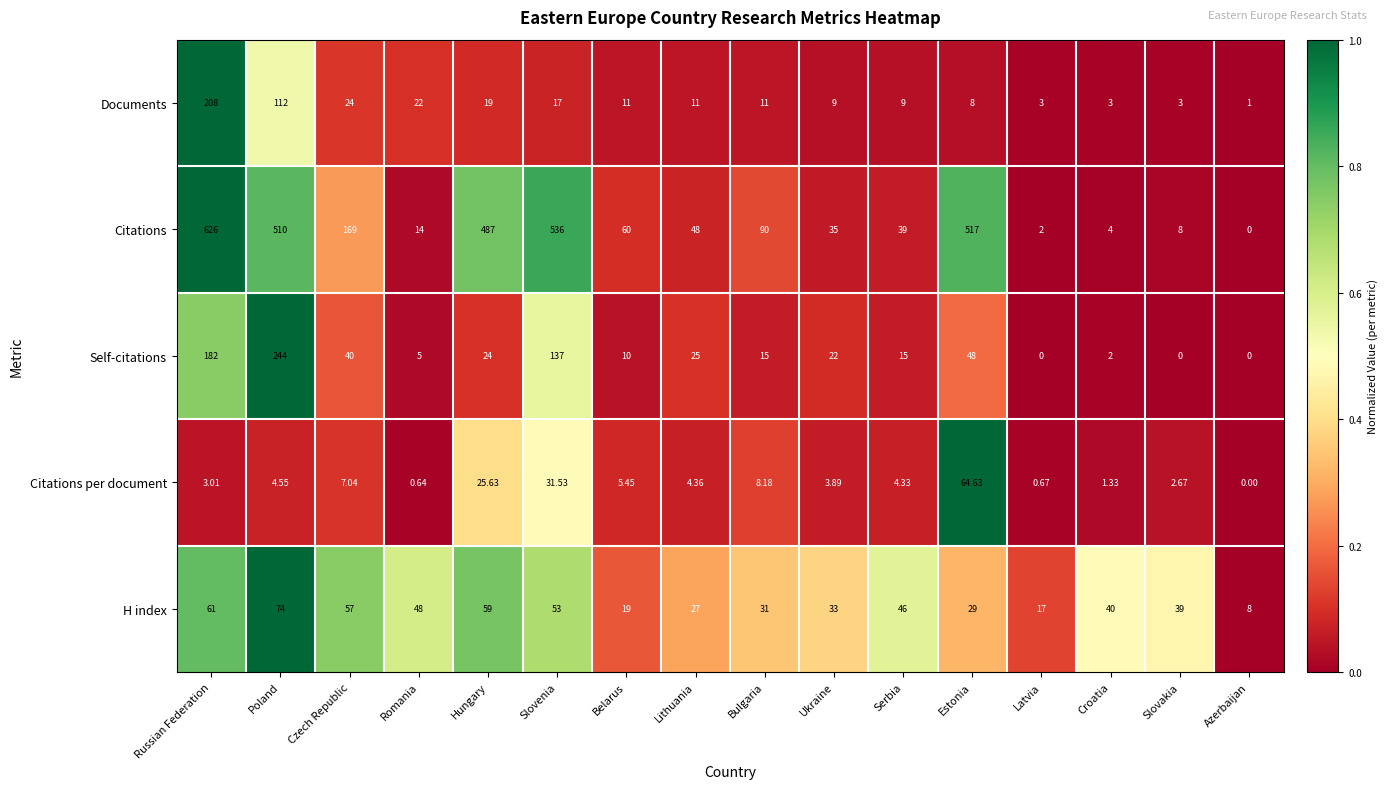

Rank the series at Belarus from highest to lowest value.

Citations, H index, Documents, Self-citations, Citations per document